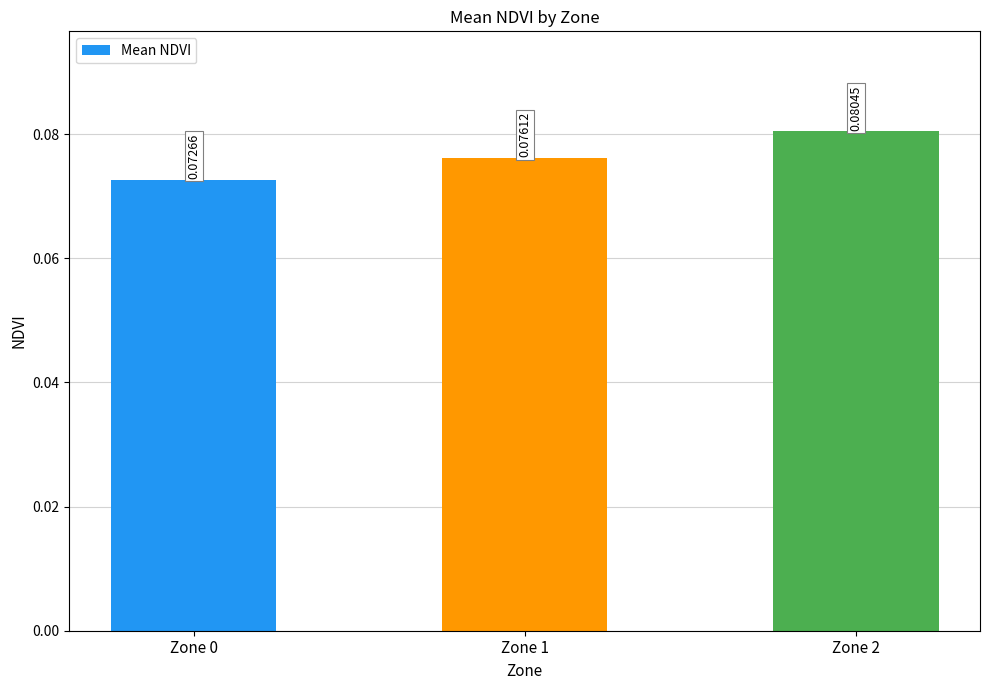

Rank the categories by value from lowest to highest.

Zone 0, Zone 1, Zone 2